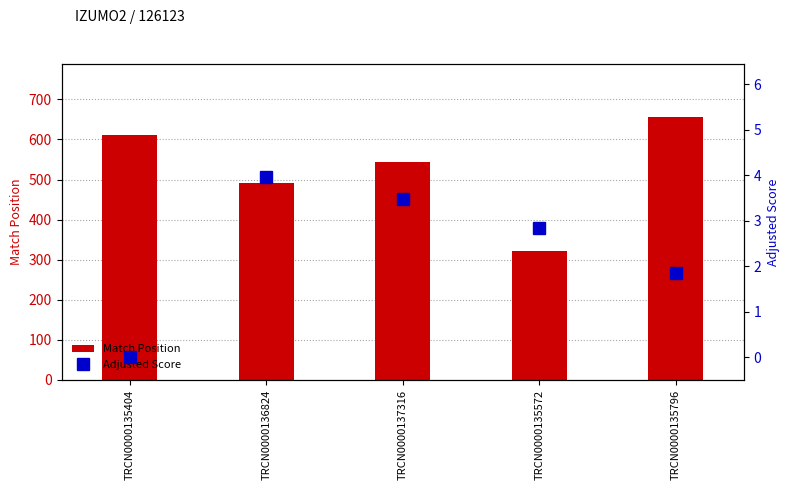

Is the value of Adjusted Score at TRCN0000137316 greater than the value of Match Position at TRCN0000136824?

No